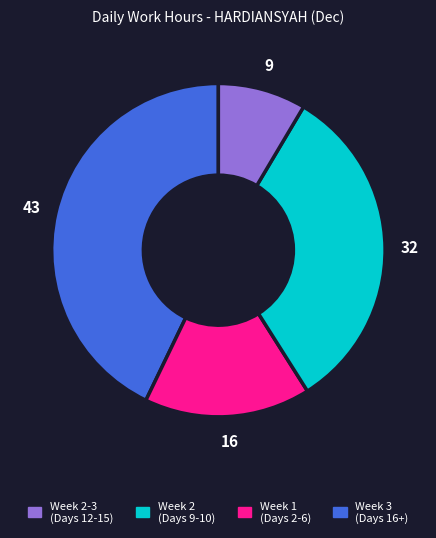

Is there a majority slice in this chart?

No